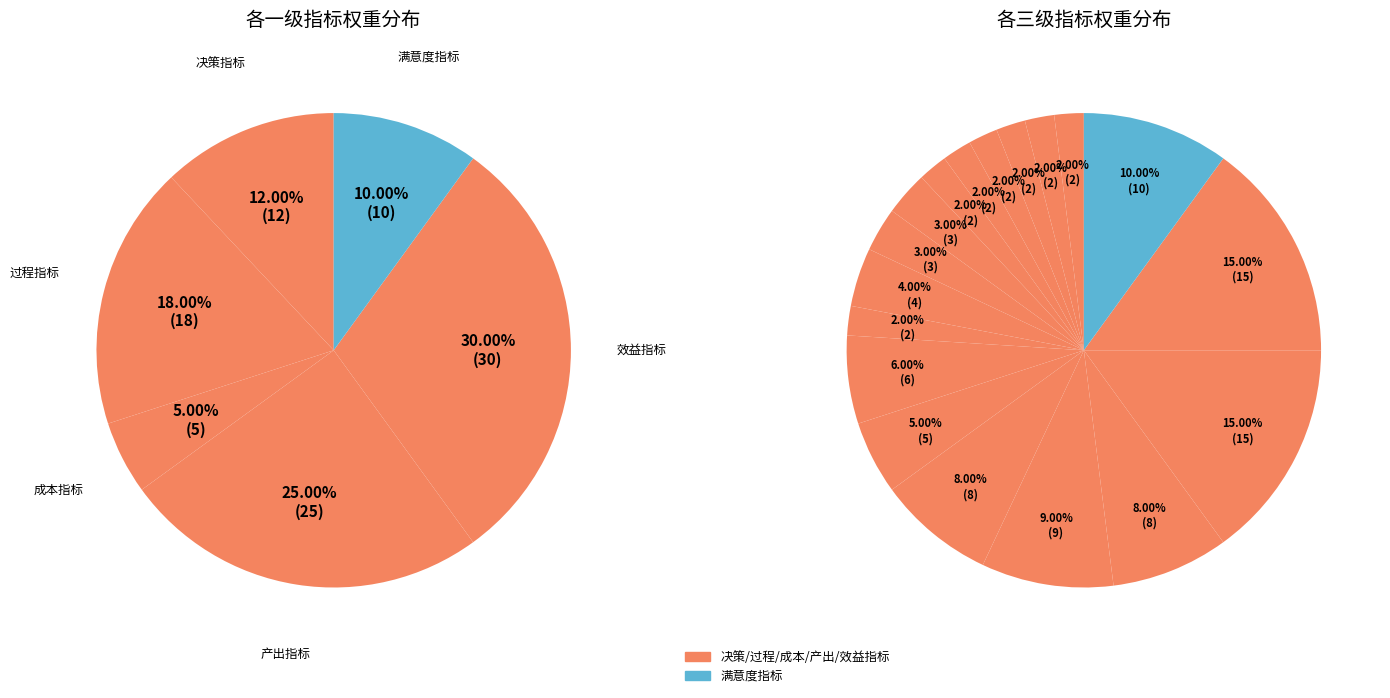

Does 资金使用合规性 account for over 50% of the chart?

No